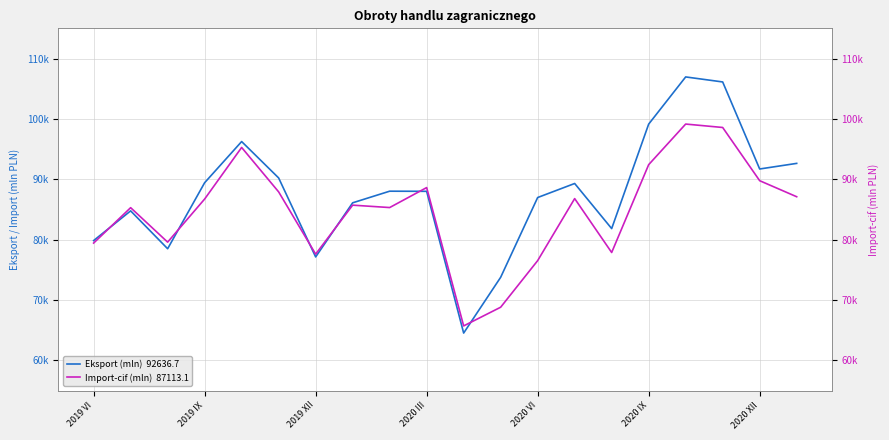

What is the difference between the maximum and second lowest values in the Eksport (mln)  92636.7 series?

33179.1